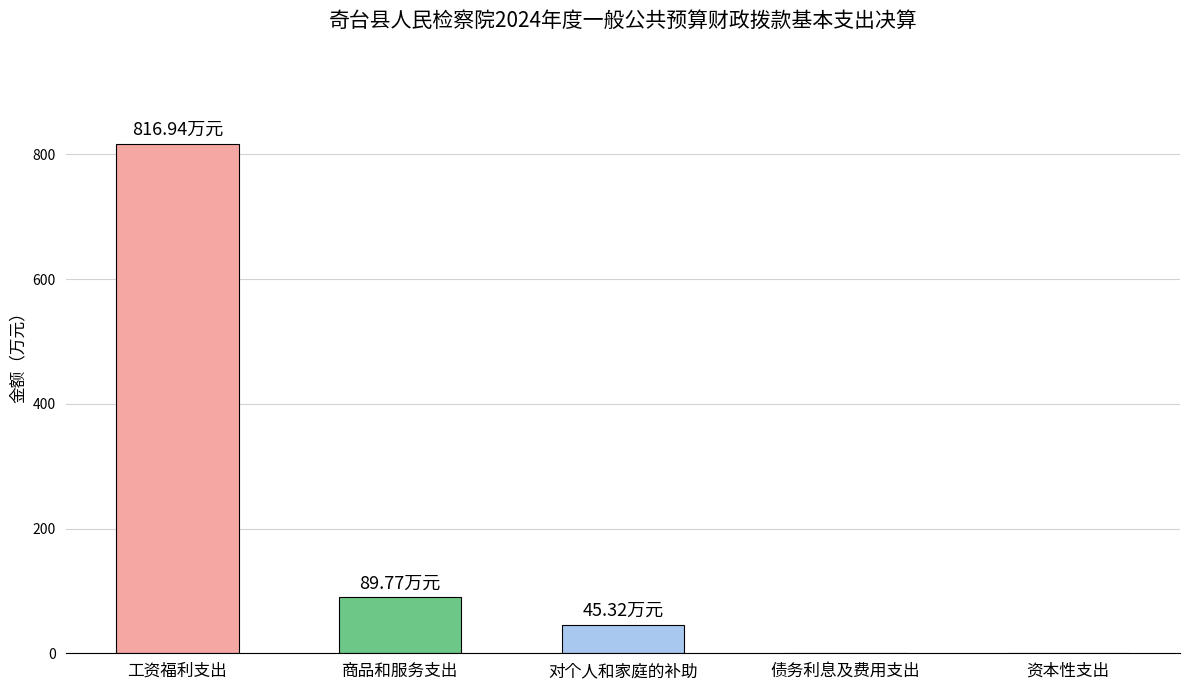

The value at 资本性支出 is 0.0. True or false?

True